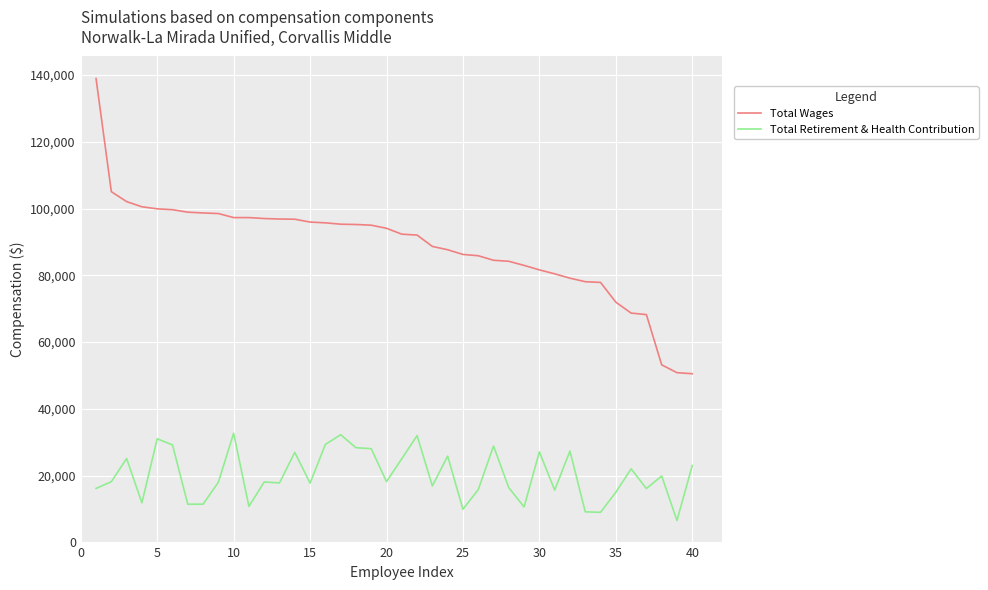

How many lines are shown in the chart?

2